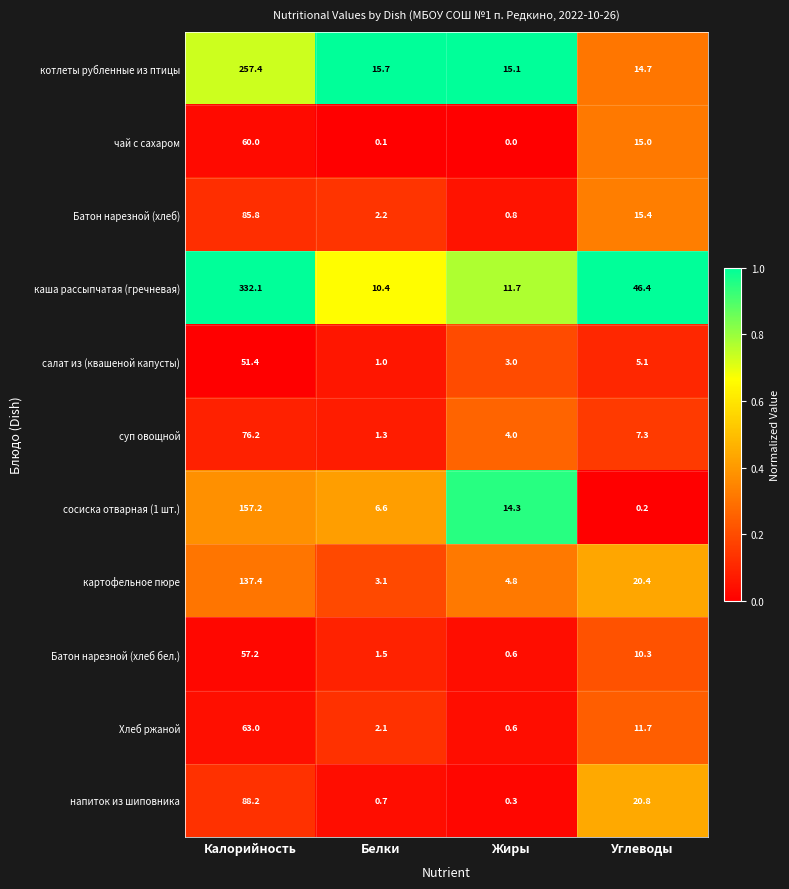

What is the average value of the каша рассыпчатая (гречневая) series?

100.2